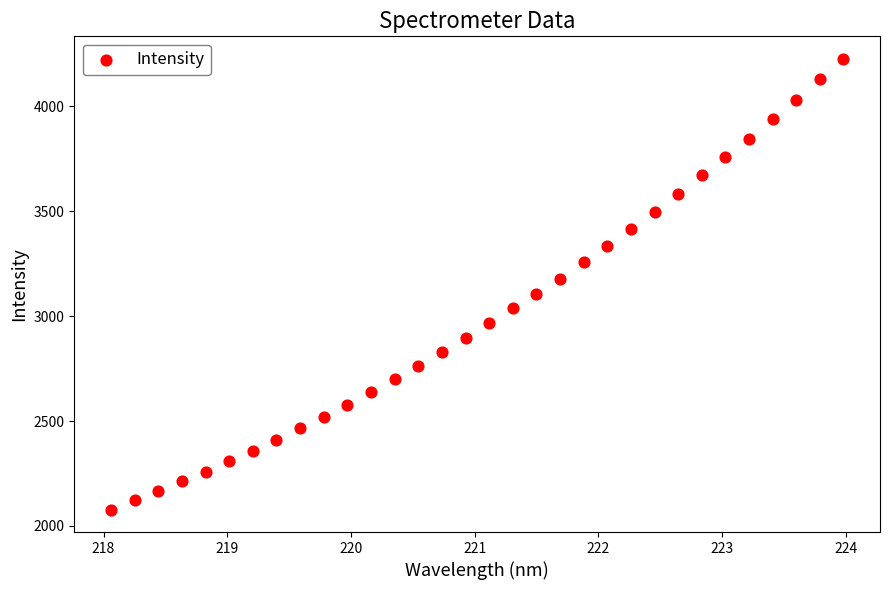

What is the range of Y values (max minus min)?

2147.9